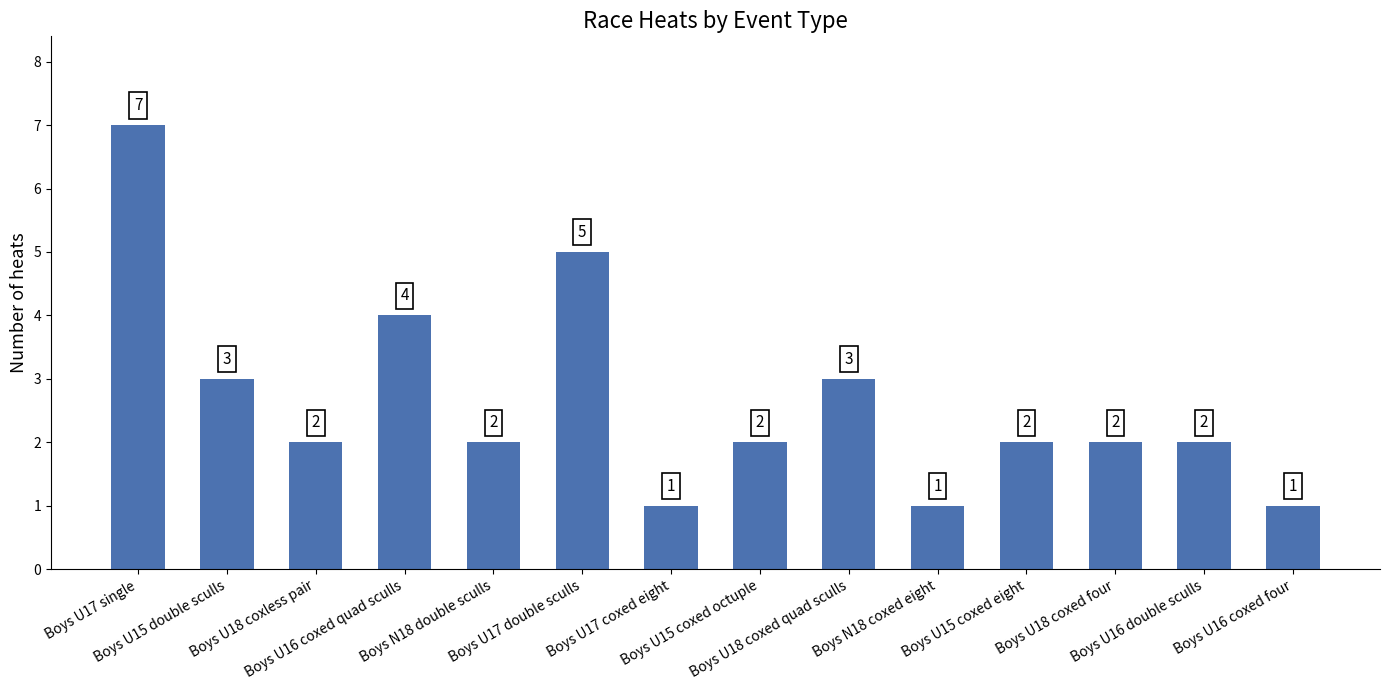

What is the difference between the maximum and minimum values?

6